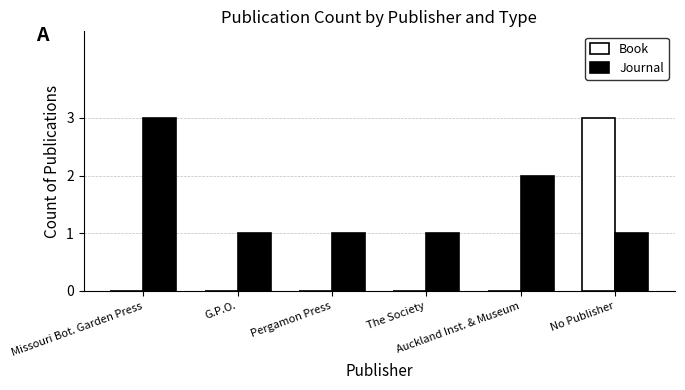

What is the maximum value shown in the chart?

3